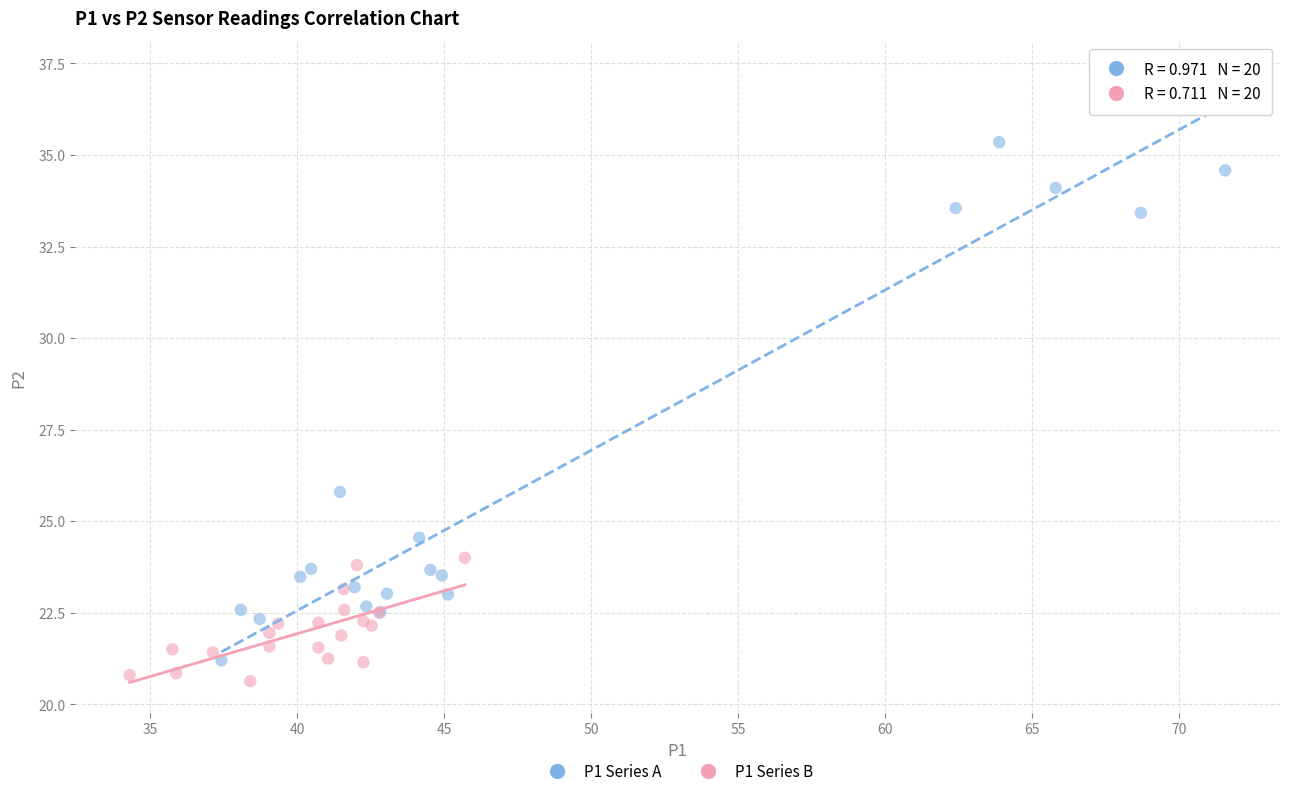

Which series contains the highest Y value?

P1 Series A